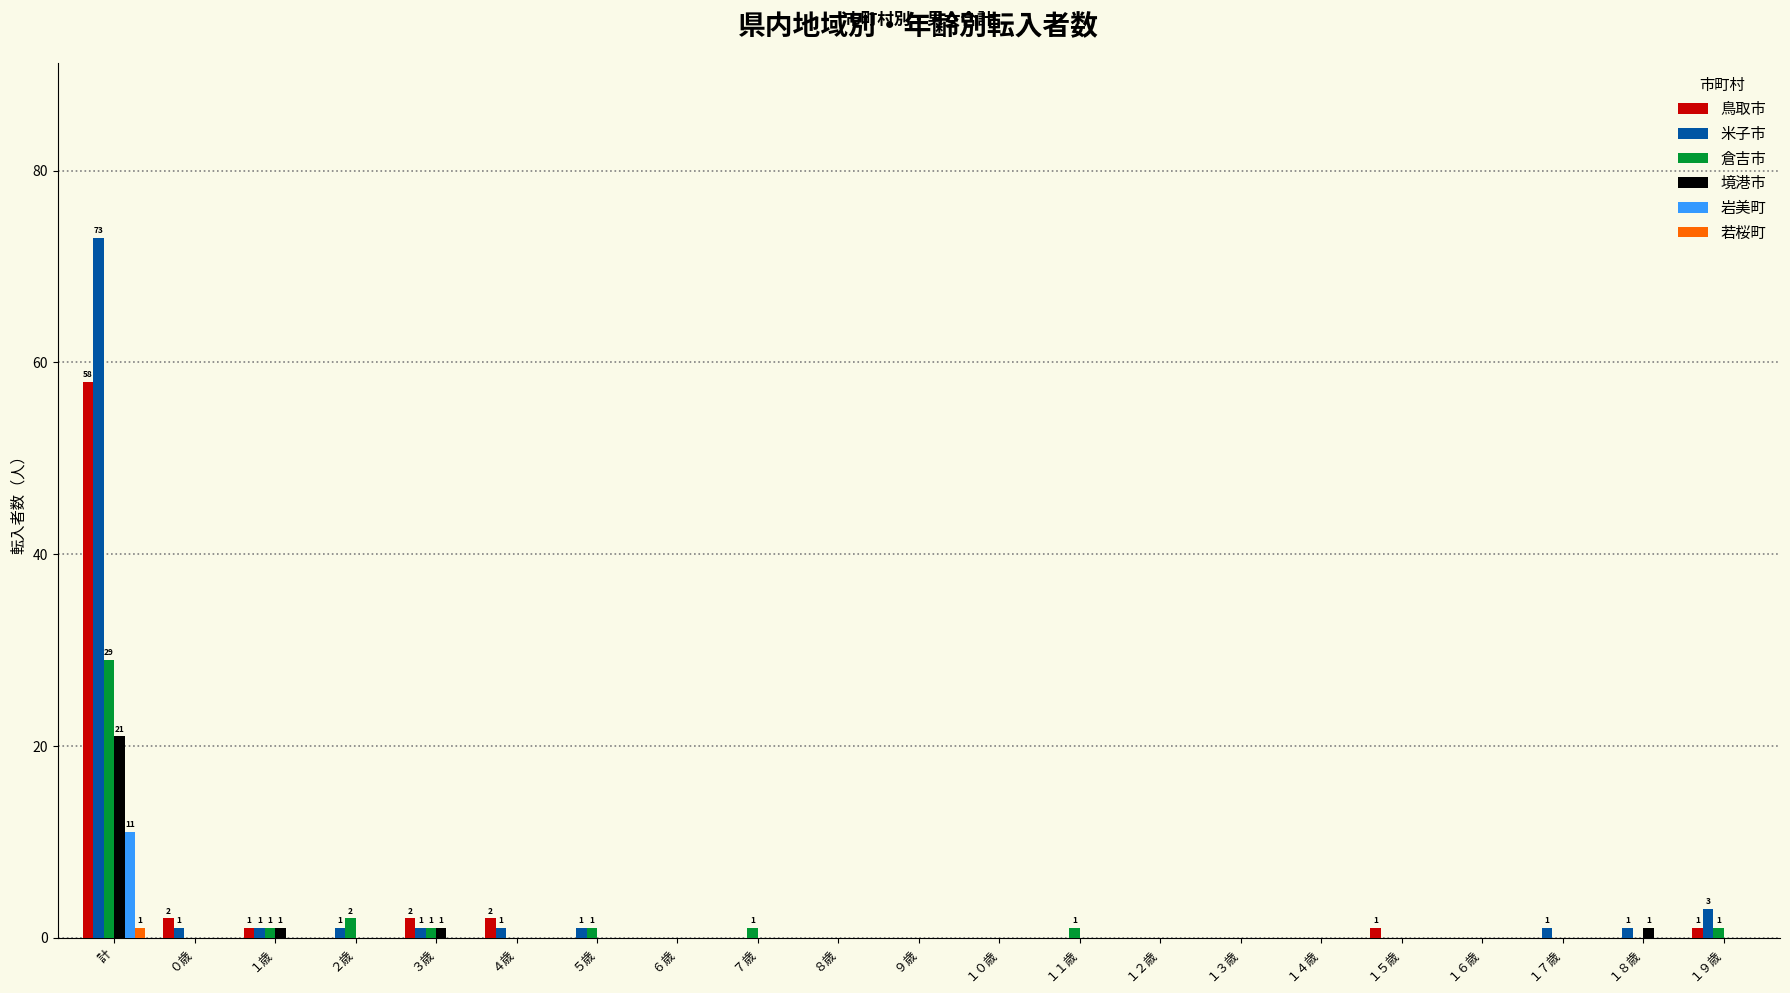

Reading left to right, what are all the values shown in this chart?

鳥取市: 58	2	1	0	2	2	0	0	0	0	0	0	0	0	0	0	1	0	0	0	1
米子市: 73	1	1	1	1	1	1	0	0	0	0	0	0	0	0	0	0	0	1	1	3
倉吉市: 29	0	1	2	1	0	1	0	1	0	0	0	1	0	0	0	0	0	0	0	1
境港市: 21	0	1	0	1	0	0	0	0	0	0	0	0	0	0	0	0	0	0	1	0
岩美町: 11	0	0	0	0	0	0	0	0	0	0	0	0	0	0	0	0	0	0	0	0
若桜町: 1	0	0	0	0	0	0	0	0	0	0	0	0	0	0	0	0	0	0	0	0